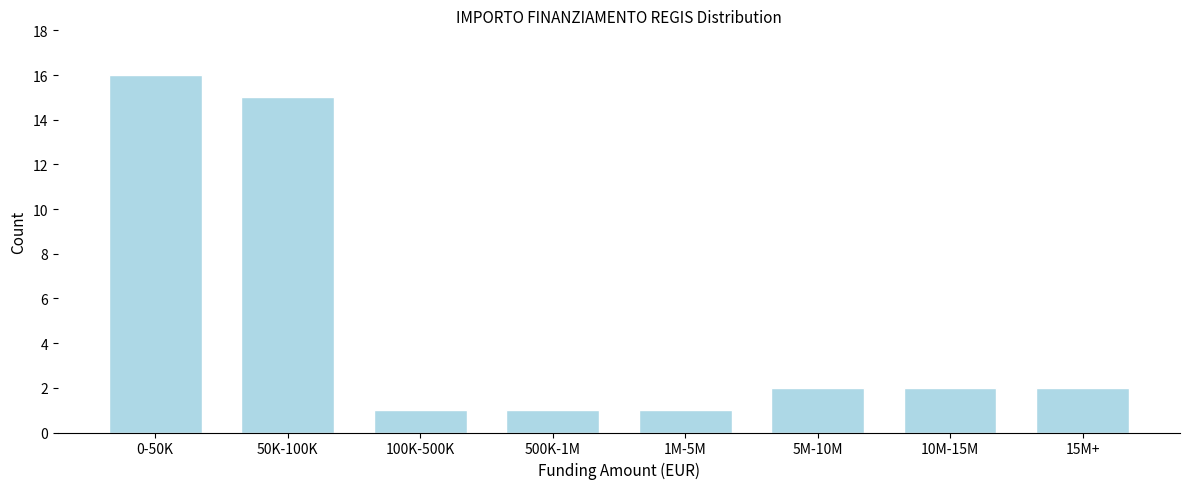

Reading left to right, transcribe all the data shown in this chart.

16	15	1	1	1	2	2	2